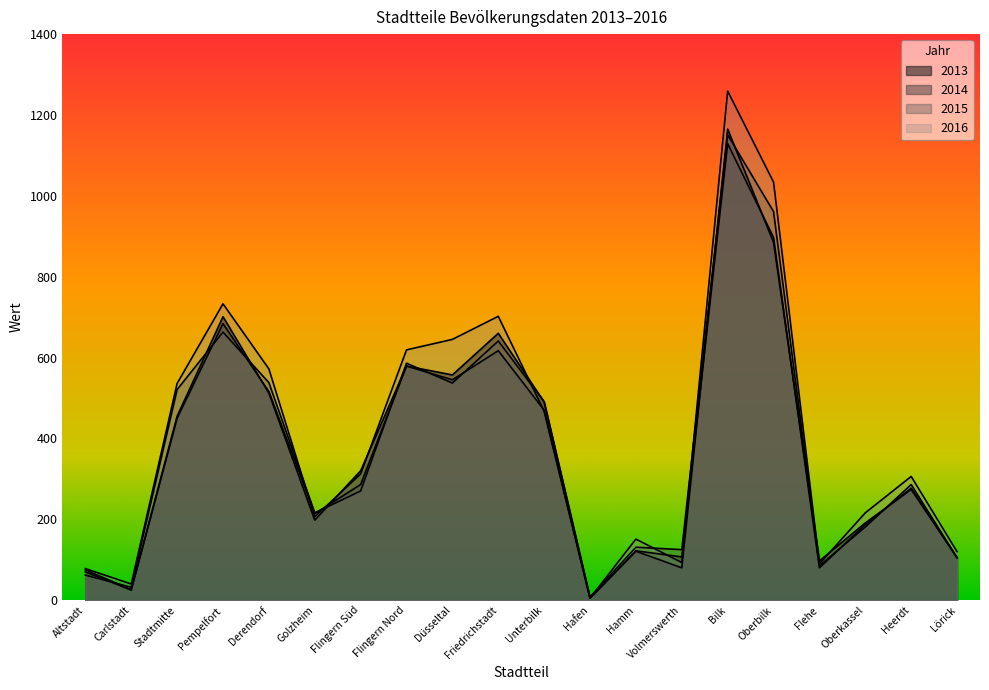

What is the label of the 9th point from the right?

Hafen